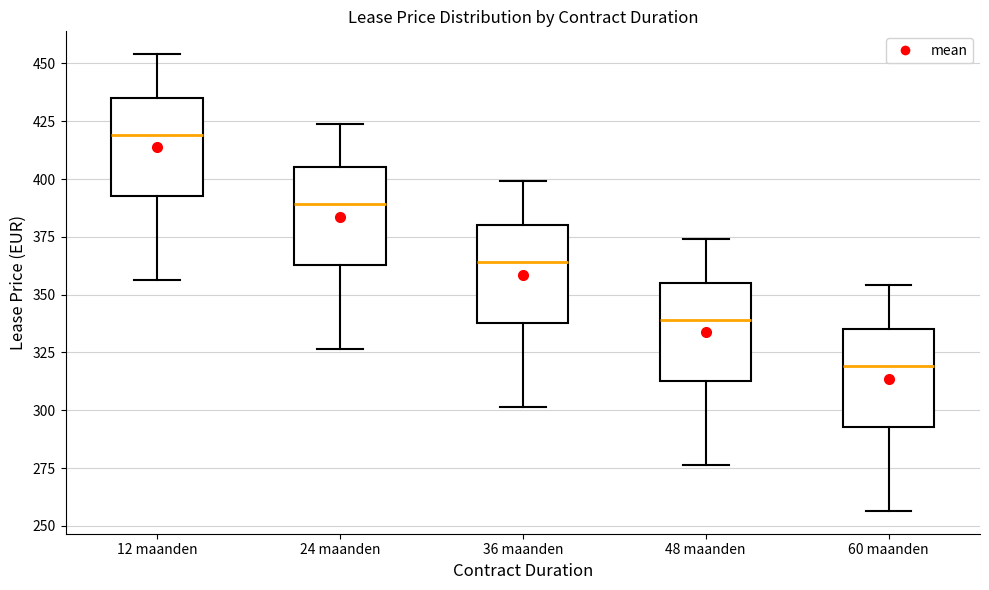

Reading left to right, transcribe this box plot: for each box, give where its median line is, the range the box spans, and where its two whiskers end, as read against the y-axis. The values are not printed on the chart, so give them approximately, as read against the axis.

12 maanden: median 420, box 395 to 435, whiskers 355 to 455
24 maanden: median 390, box 365 to 405, whiskers 325 to 425
36 maanden: median 365, box 340 to 380, whiskers 300 to 400
48 maanden: median 340, box 315 to 355, whiskers 275 to 375
60 maanden: median 320, box 295 to 335, whiskers 255 to 355